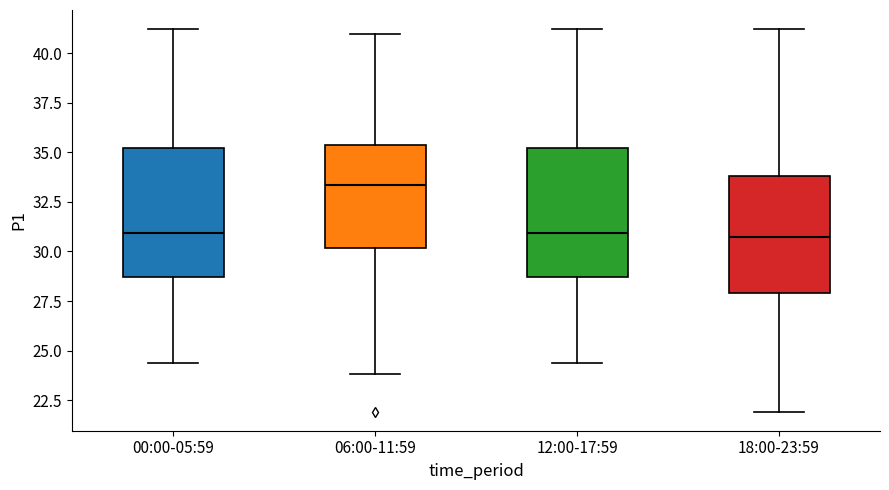

Reading left to right, transcribe this box plot: for each box, give where its median line is, the range the box spans, and where its two whiskers end, as read against the y-axis. The values are not printed on the chart, so give them approximately, as read against the axis.

00:00-05:59: median 31.0, box 28.5 to 35.0, whiskers 24.5 to 41.0
06:00-11:59: median 33.5, box 30.0 to 35.5, whiskers 24.0 to 41.0
12:00-17:59: median 31.0, box 28.5 to 35.0, whiskers 24.5 to 41.0
18:00-23:59: median 31.0, box 28.0 to 34.0, whiskers 22.0 to 41.0